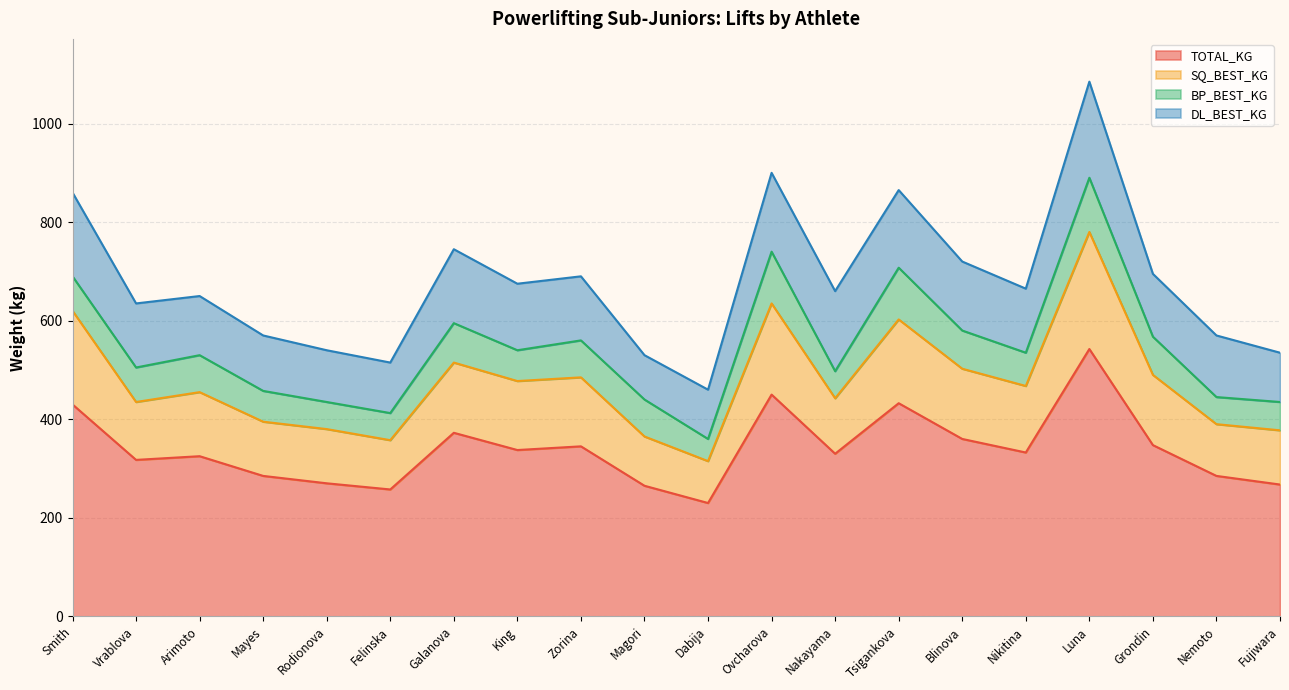

True or false: TOTAL_KG has a value of 265.0 at Magori.

True